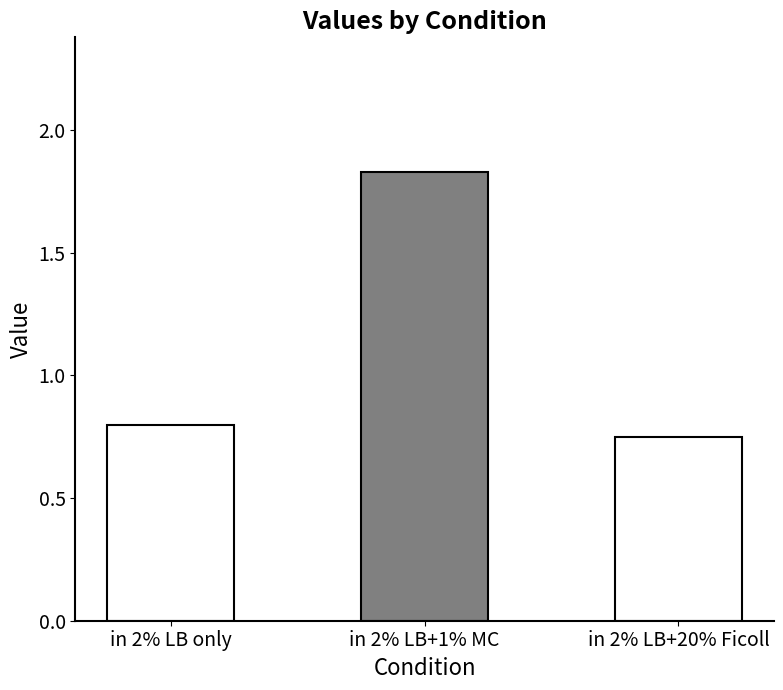

Which has a higher value, in 2% LB only or in 2% LB+20% Ficoll?

in 2% LB only